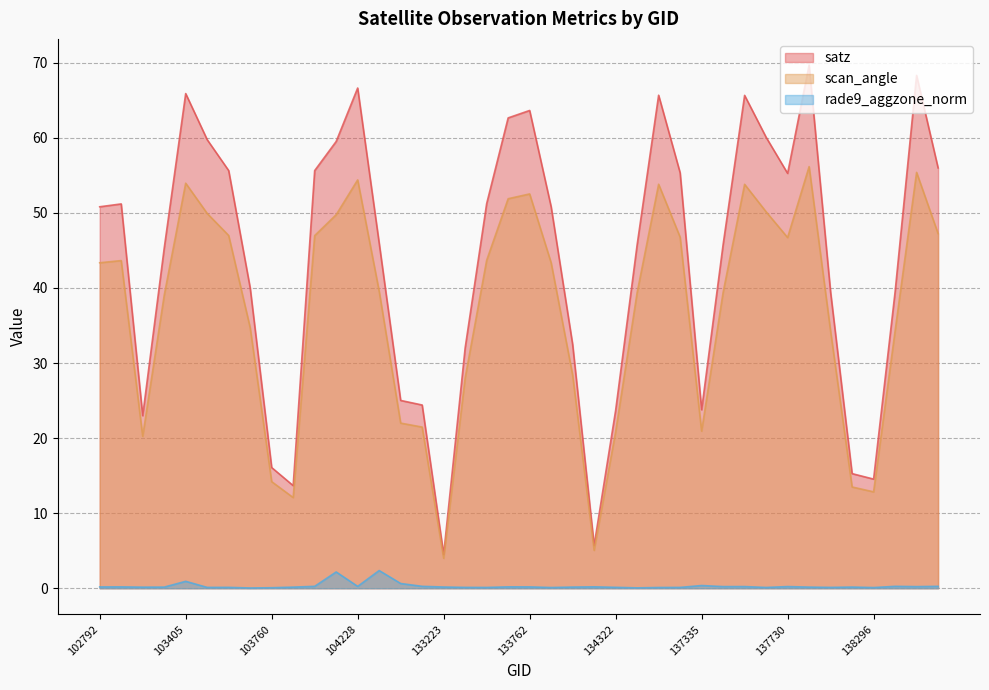

Which series changed the most between 104228 and 134700?

satz